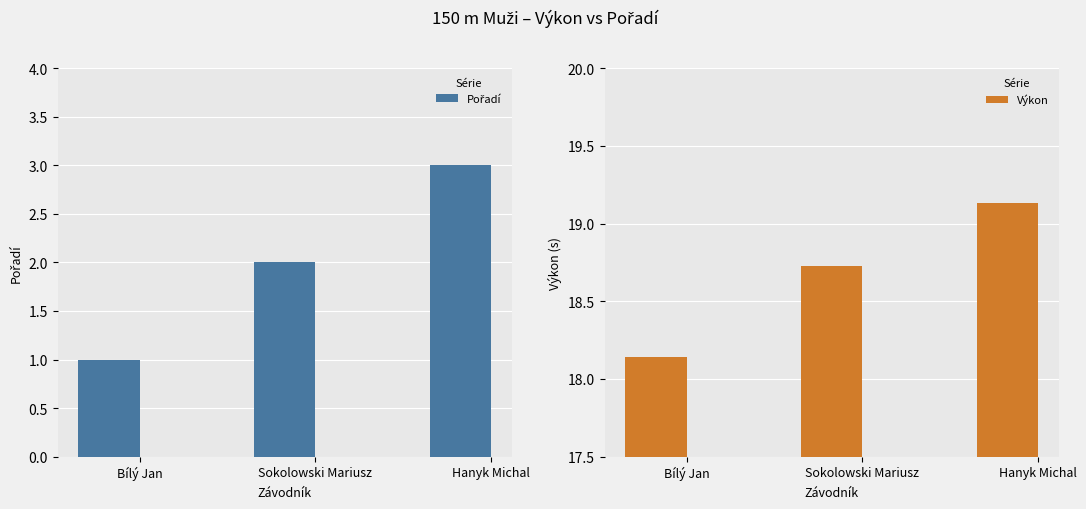

Count the number of data series in this chart.

2